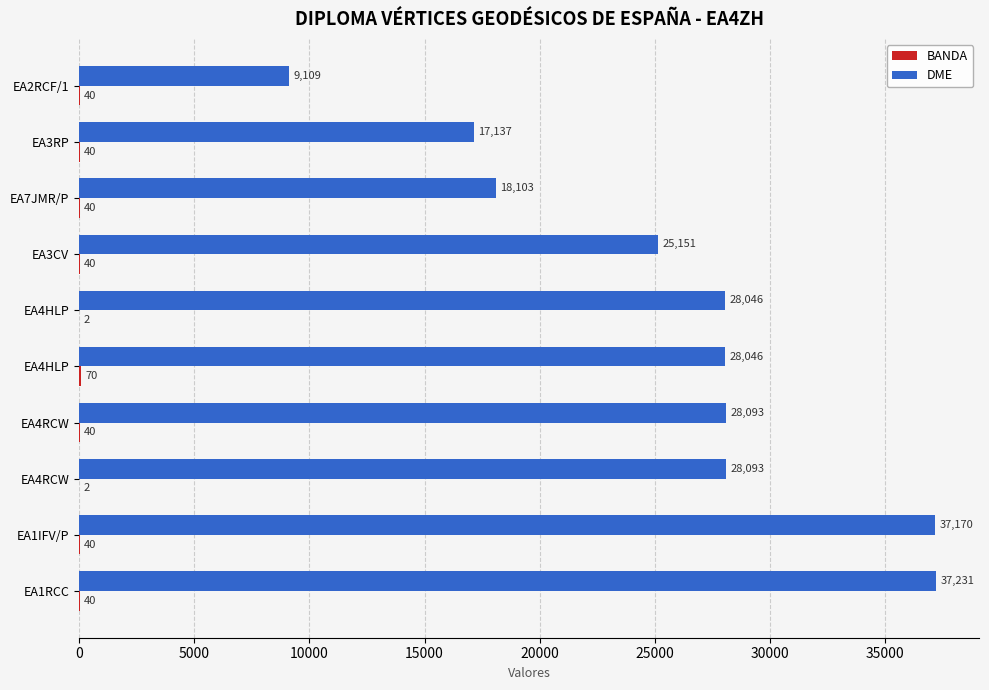

At how many categories does at least one series exceed 13103?

9